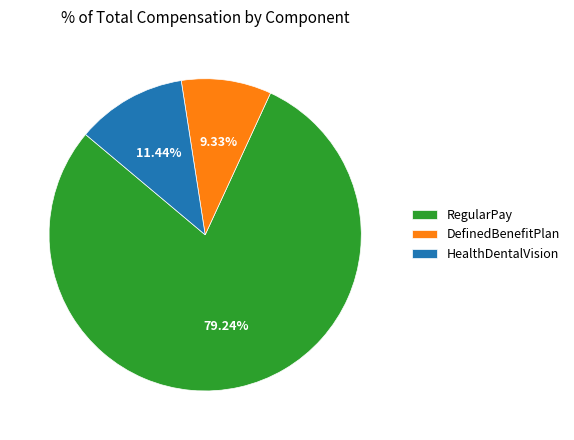

Do RegularPay and HealthDentalVision together represent more than half of the pie?

Yes